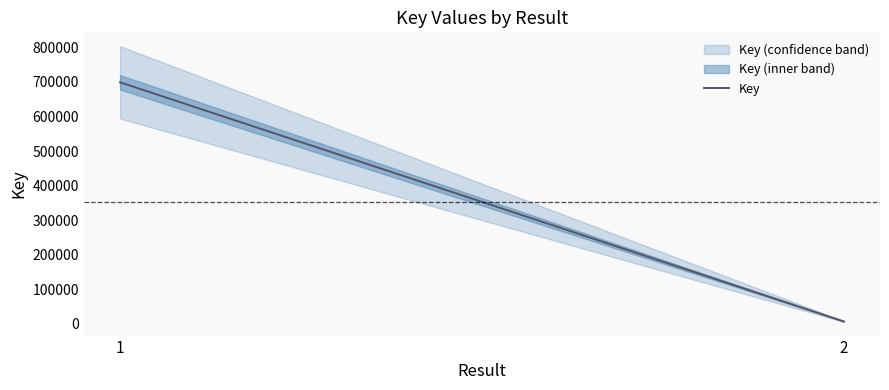

Which has a higher value, 1 or 2?

1